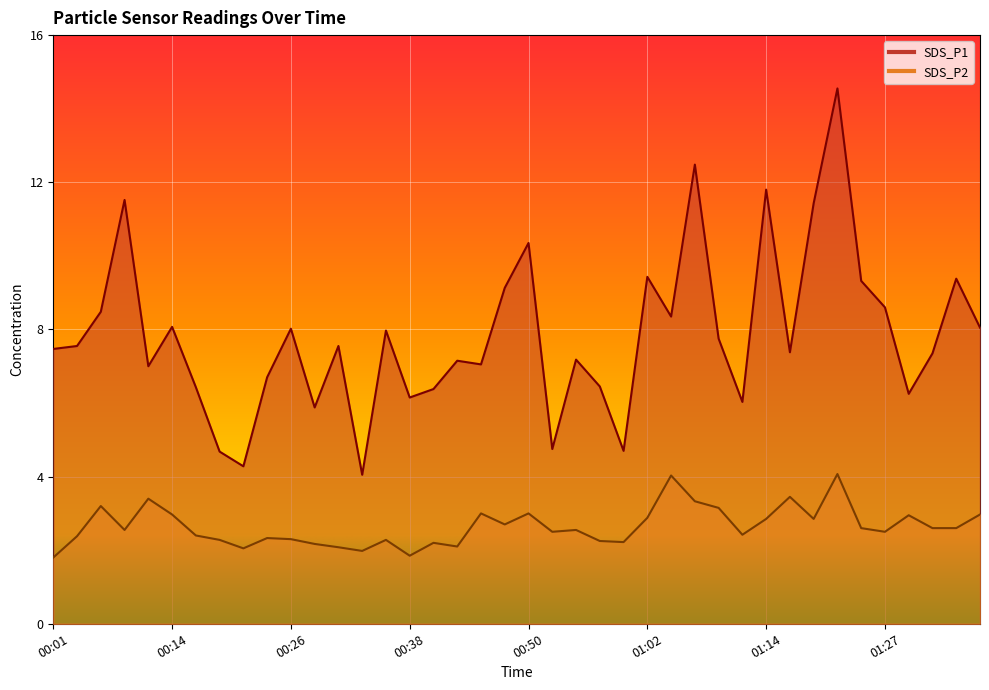

What is the sum of the SDS_P2 values at 01:31 and 00:28?

4.8